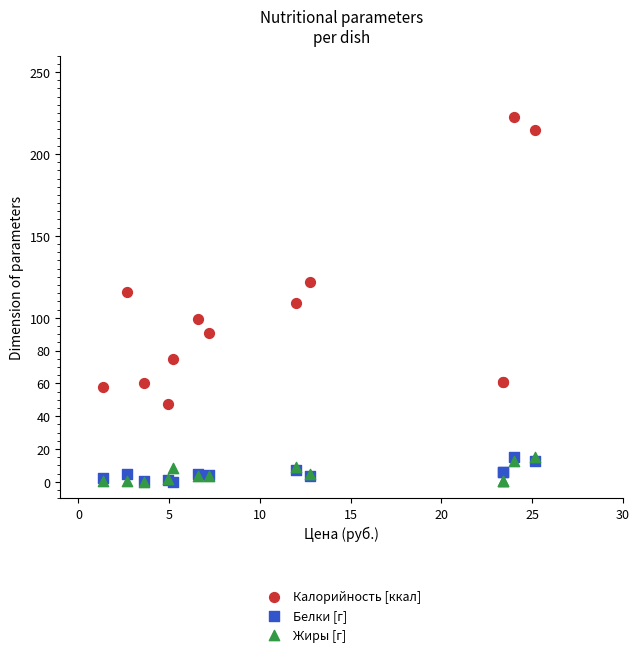

In the Калорийность [ккал] series, what Y value is closest to 135?

122.0